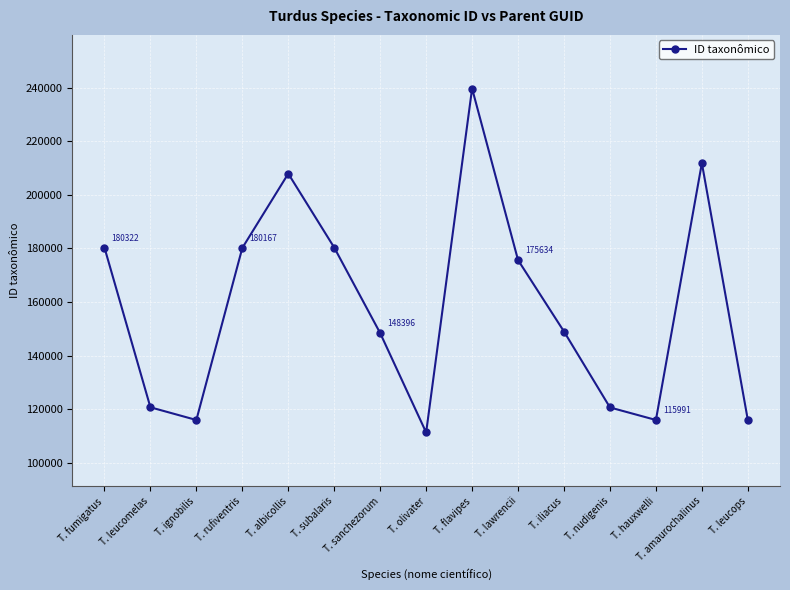

Does the chart display data point markers on the line(s)?

Yes